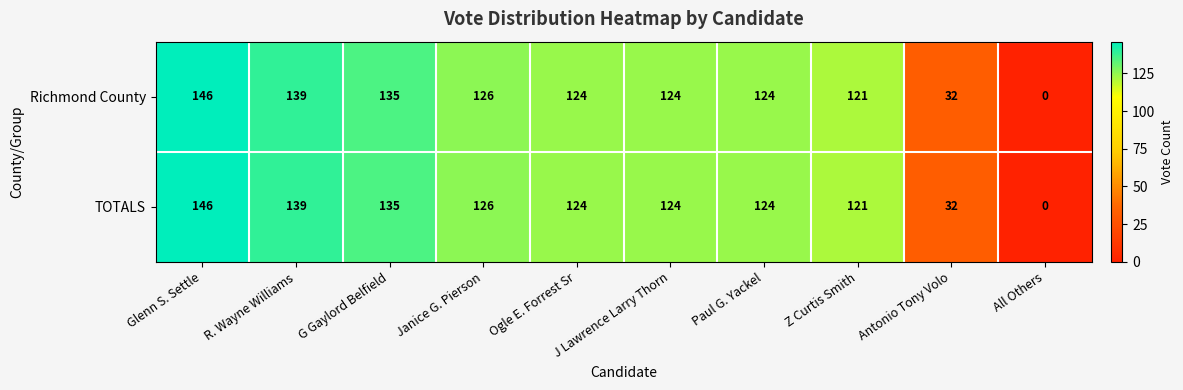

At which category is the sum across all series the highest?

Glenn S. Settle